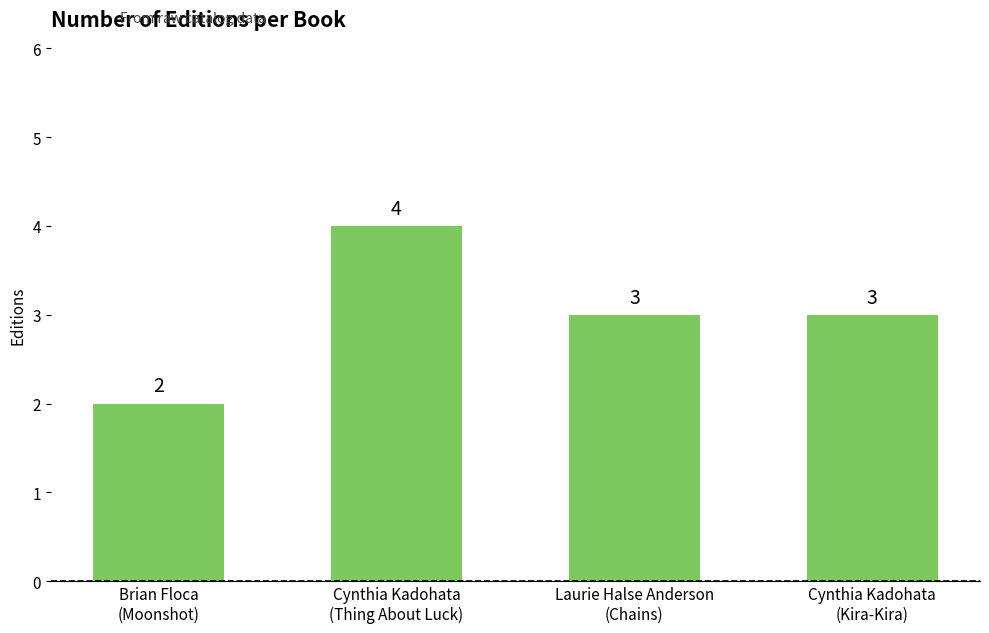

What is the label of the 3rd bar from the left?

Laurie Halse Anderson
(Chains)